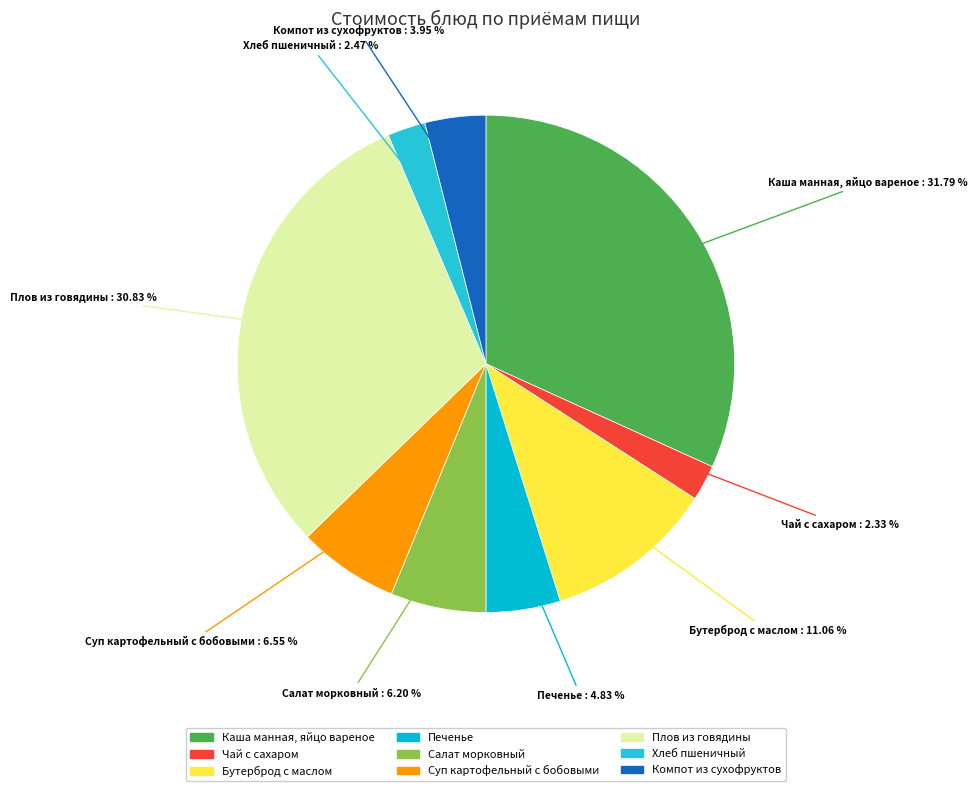

How many slices are in this pie chart?

9